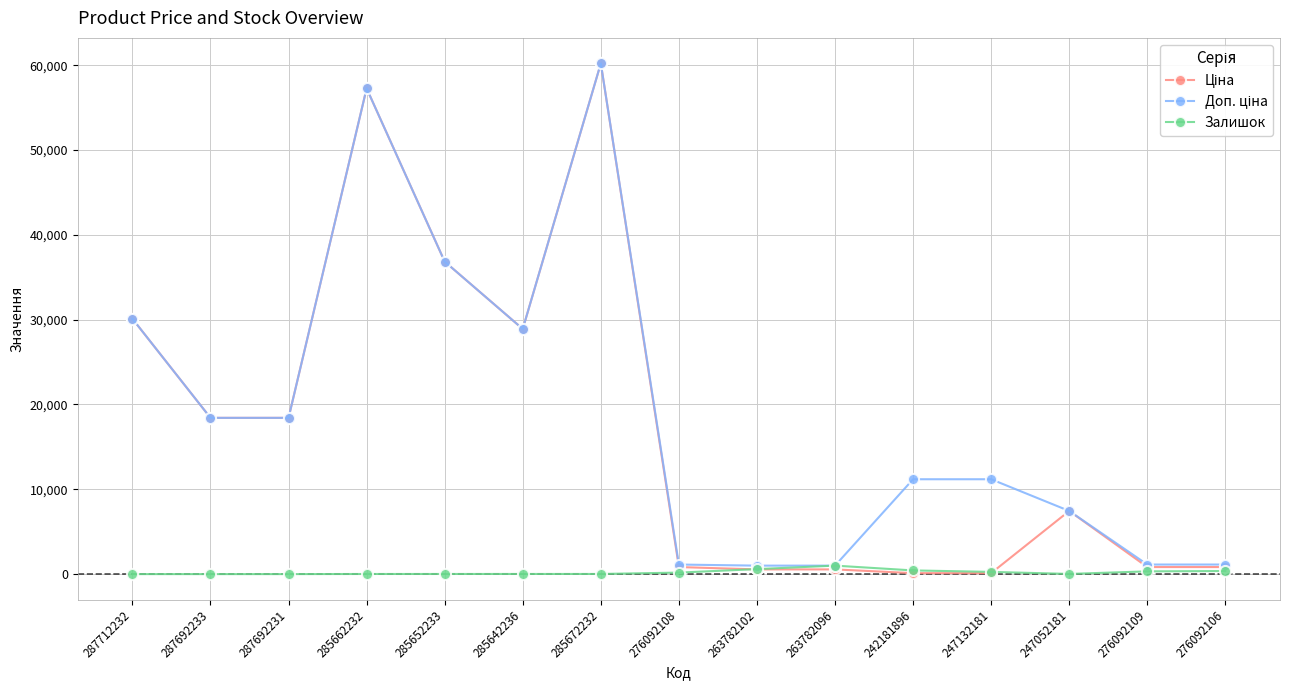

What is the value of the Залишок point at the 5th from the left?

14.0